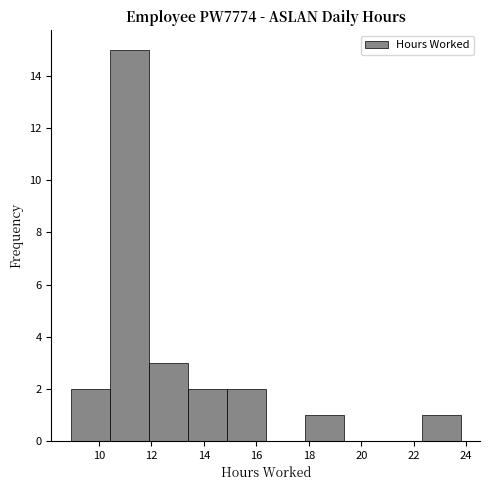

What is the height of the bar covering 10.4 to 12.0 on the x-axis? Neither the bar edges nor the heights are printed on the chart, so give them approximately, as read against the axes.

15